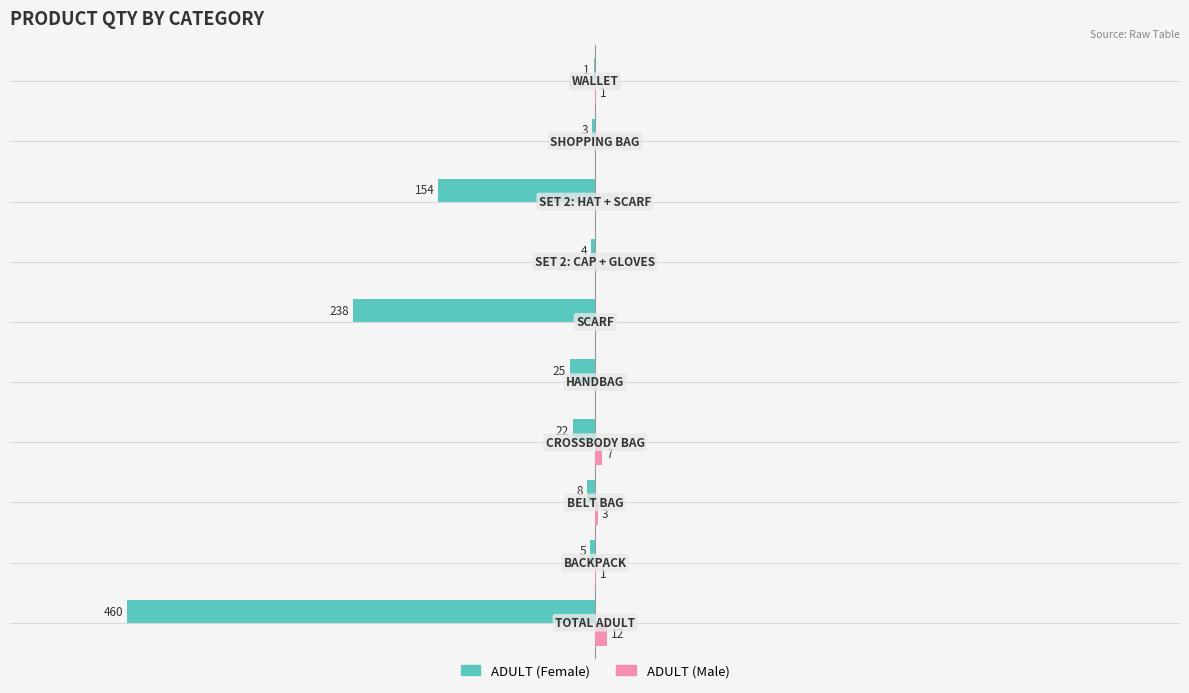

Reading left to right, transcribe all the data shown in this chart.

ADULT (Female): -460	-5	-8	-22	-25	-238	-4	-154	-3	-1
ADULT (Male): 12	1	3	7	0	0	0	0	0	1